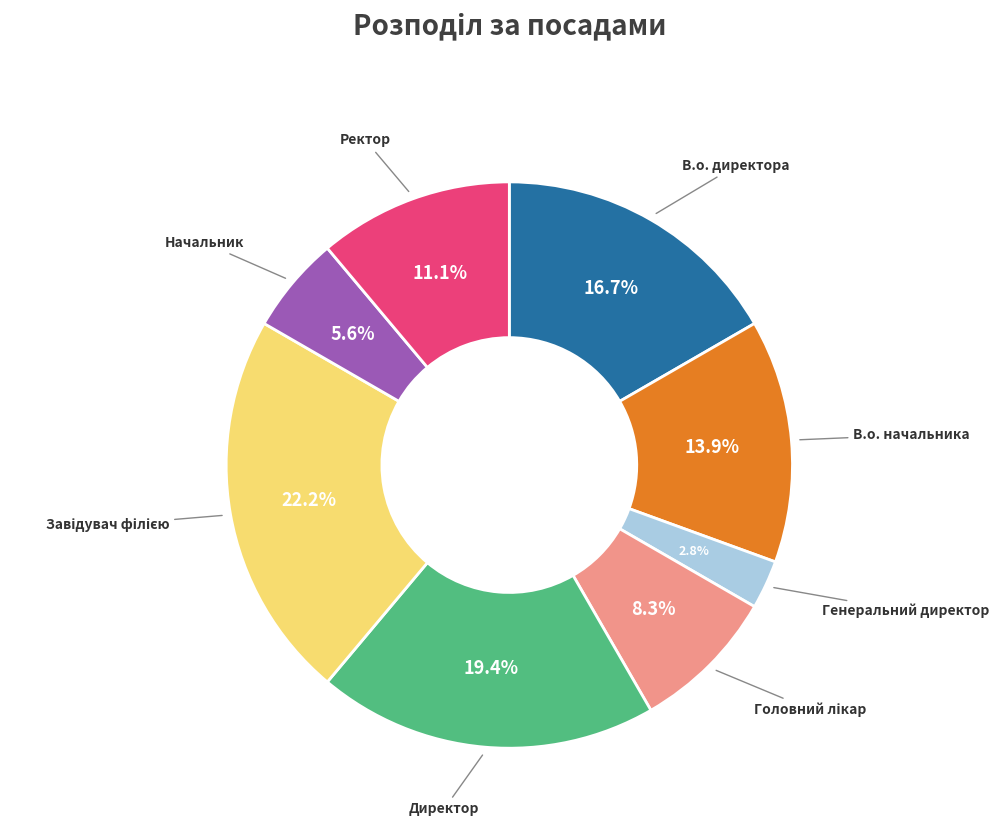

Is there a majority slice in this chart?

No